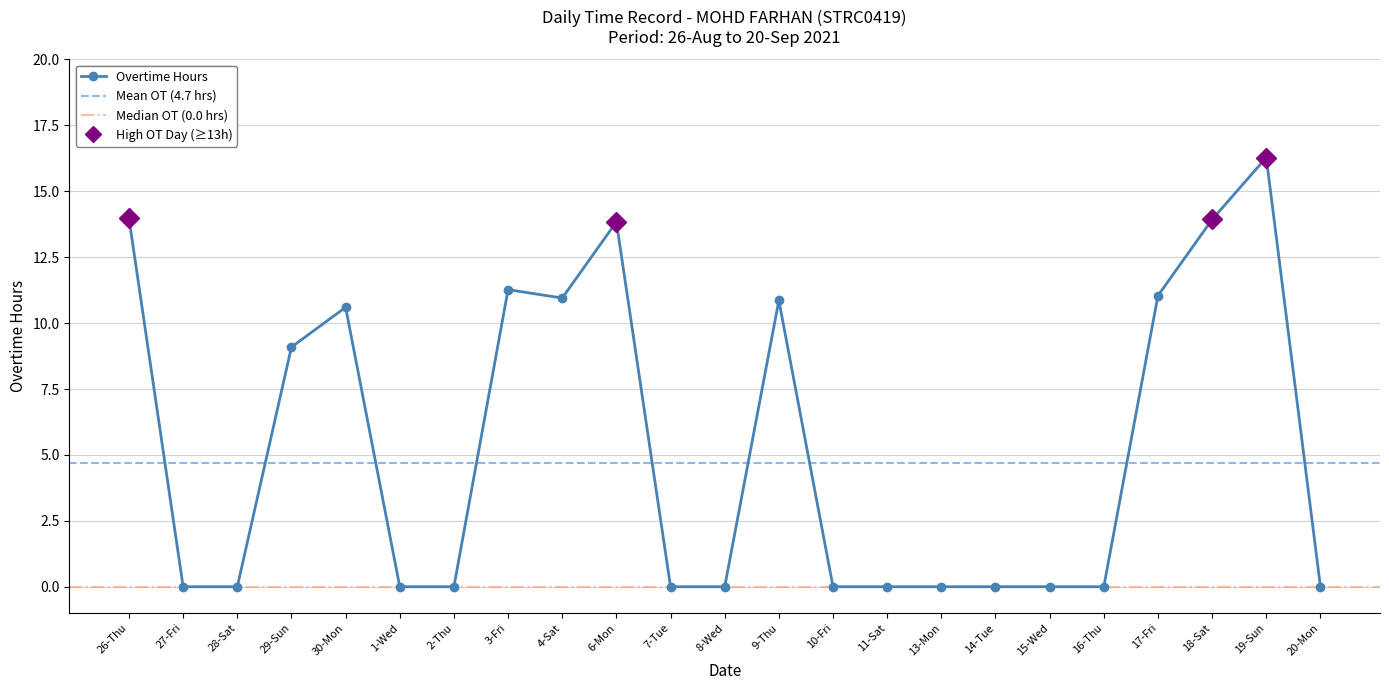

Between 2-Thu and 27-Fri, which is larger?

2-Thu